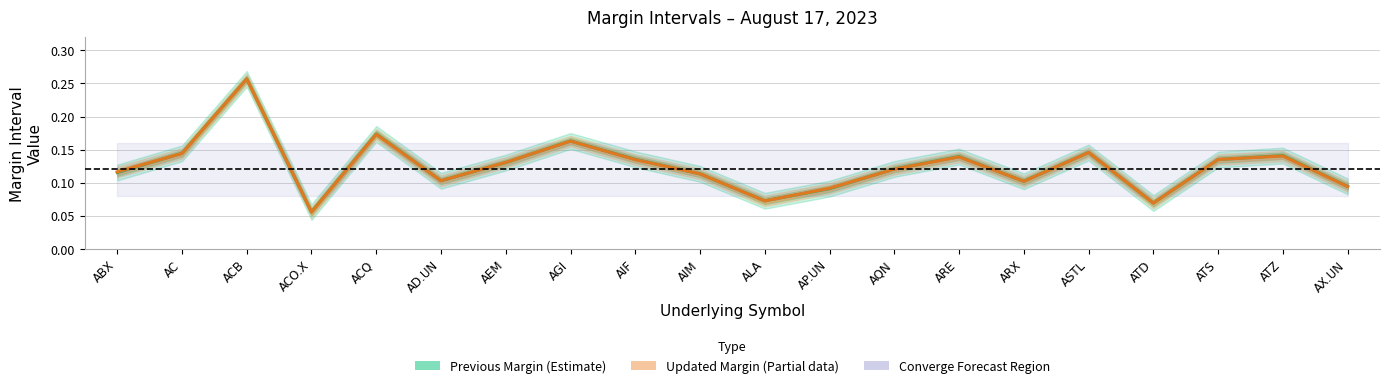

Which category has the lowest value in the Previous Margin (Estimate) series?

ACO.X